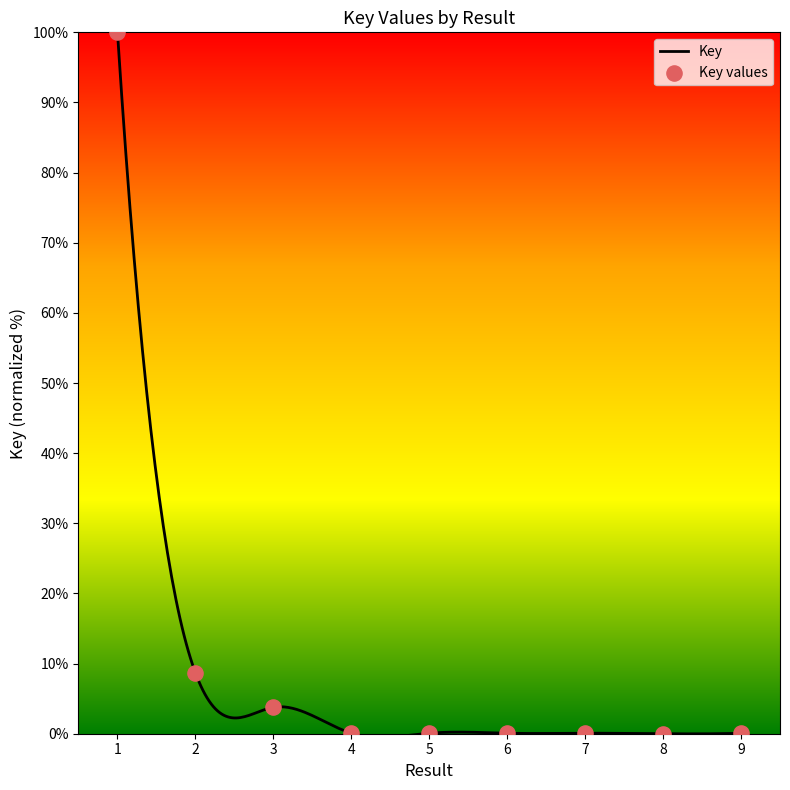

Between 8 and 3, which is larger?

3